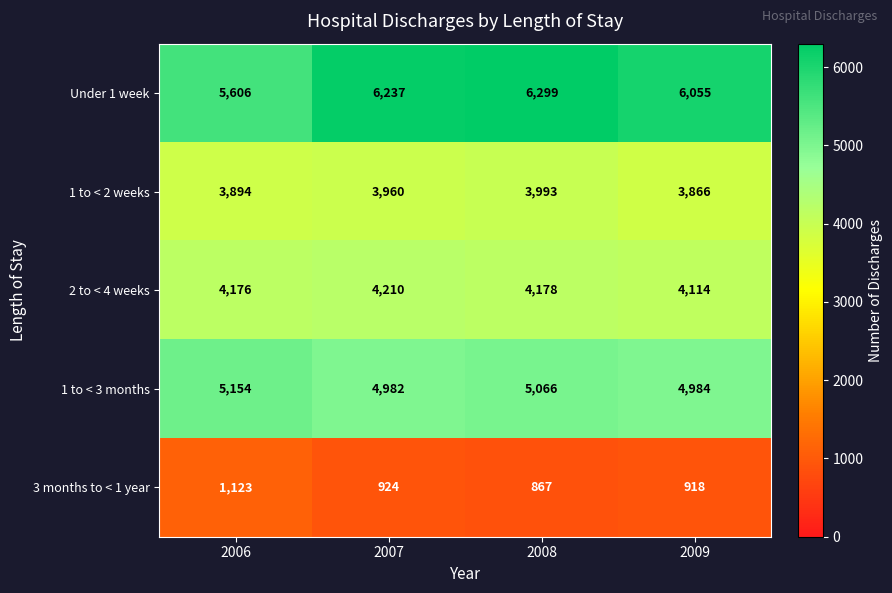

Where is 2 to < 4 weeks nearest to the value 4162?

2006